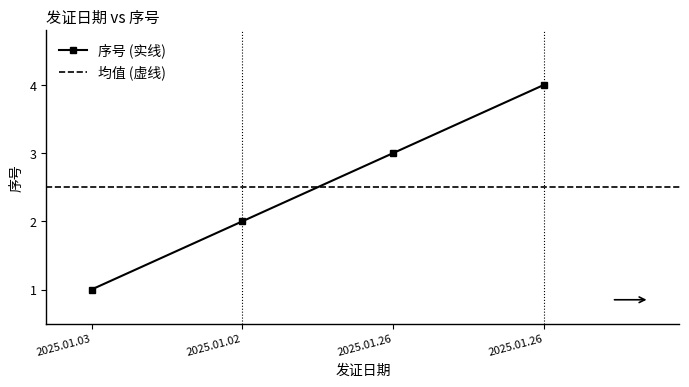

What is the greatest value displayed?

4